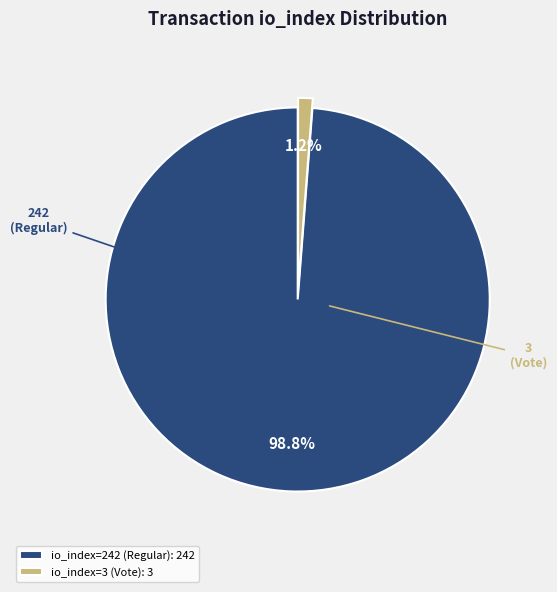

What portion of the pie excludes io_index=242 (Regular)?

1.2%